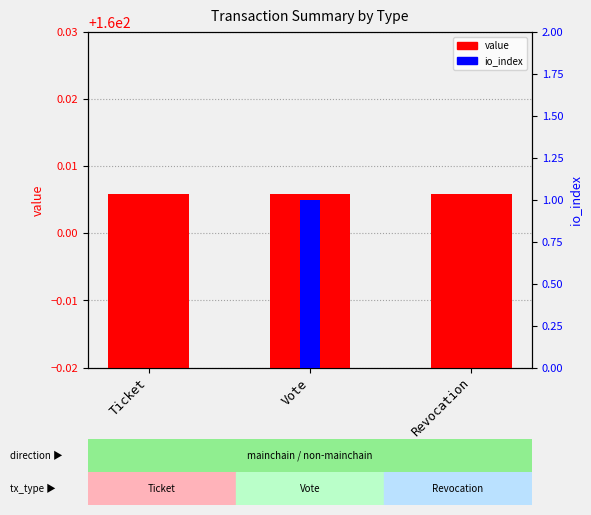

At which label does value reach its minimum?

Ticket